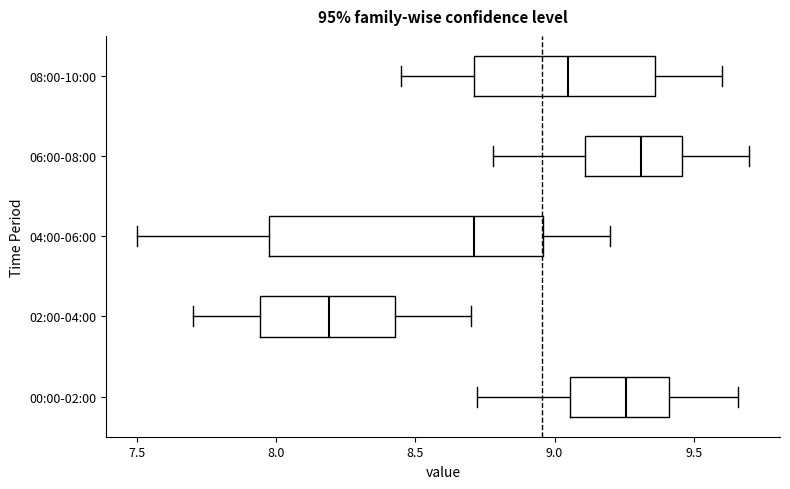

Reading bottom to top, transcribe this box plot: for each box, give where its median line is, the range the box spans, and where its two whiskers end, as read against the x-axis. The values are not printed on the chart, so give them approximately, as read against the axis.

00:00-02:00: median 9.25, box 9.05 to 9.40, whiskers 8.70 to 9.65
02:00-04:00: median 8.20, box 7.95 to 8.45, whiskers 7.70 to 8.70
04:00-06:00: median 8.70, box 8.00 to 8.95, whiskers 7.50 to 9.20
06:00-08:00: median 9.30, box 9.10 to 9.45, whiskers 8.80 to 9.70
08:00-10:00: median 9.05, box 8.70 to 9.35, whiskers 8.45 to 9.60